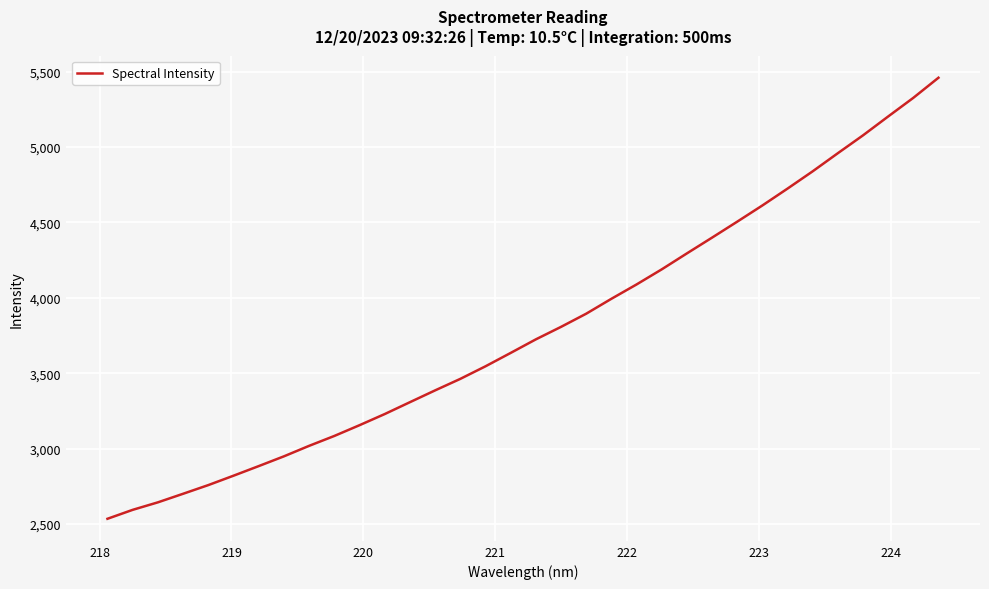

What is the smallest value displayed?

2535.3